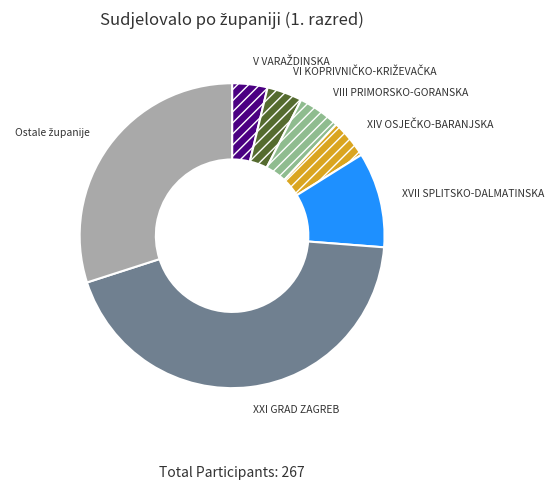

Is there any slice that represents more than half of the pie?

No